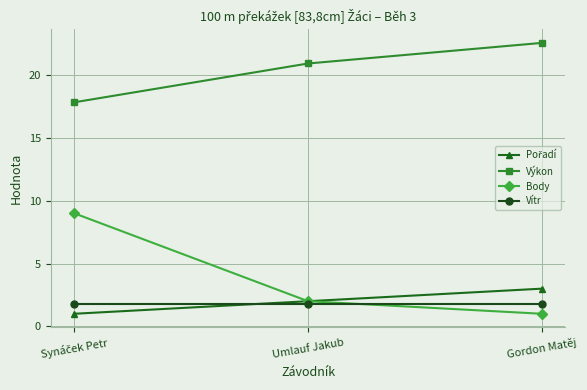

Where does the Výkon series first go above 20?

Umlauf Jakub